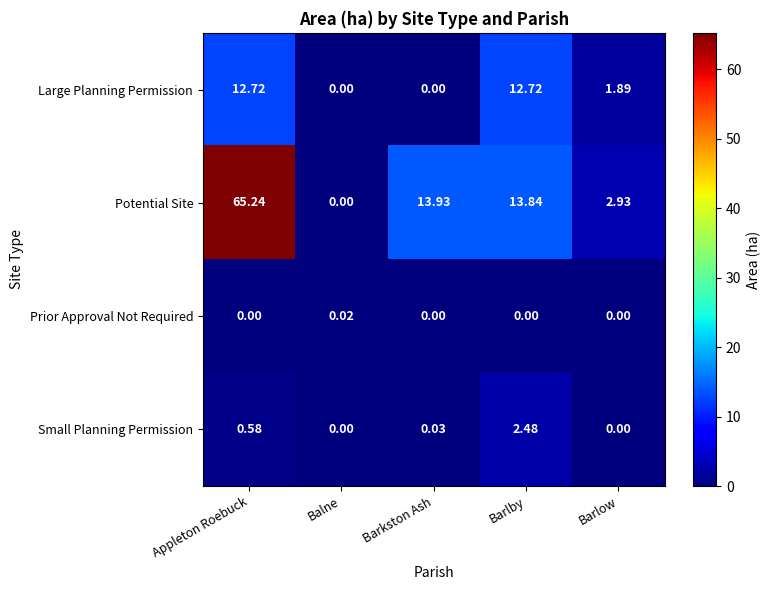

Which label corresponds to the largest value in the chart?

Appleton Roebuck